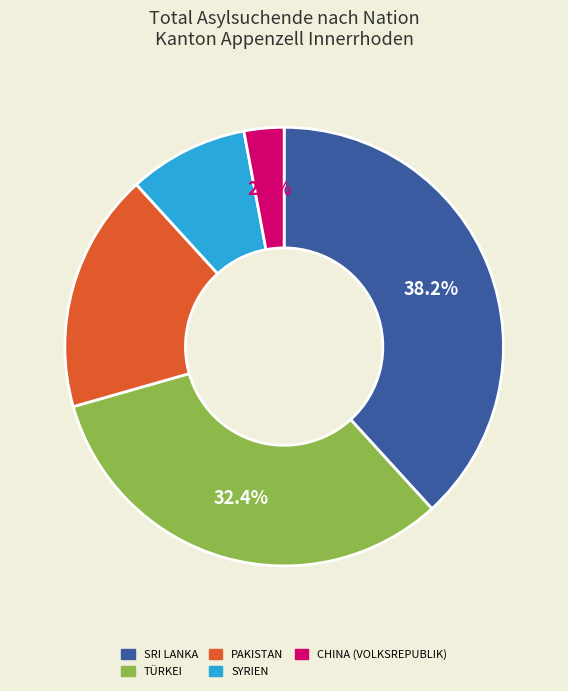

Does any single category account for the majority?

No